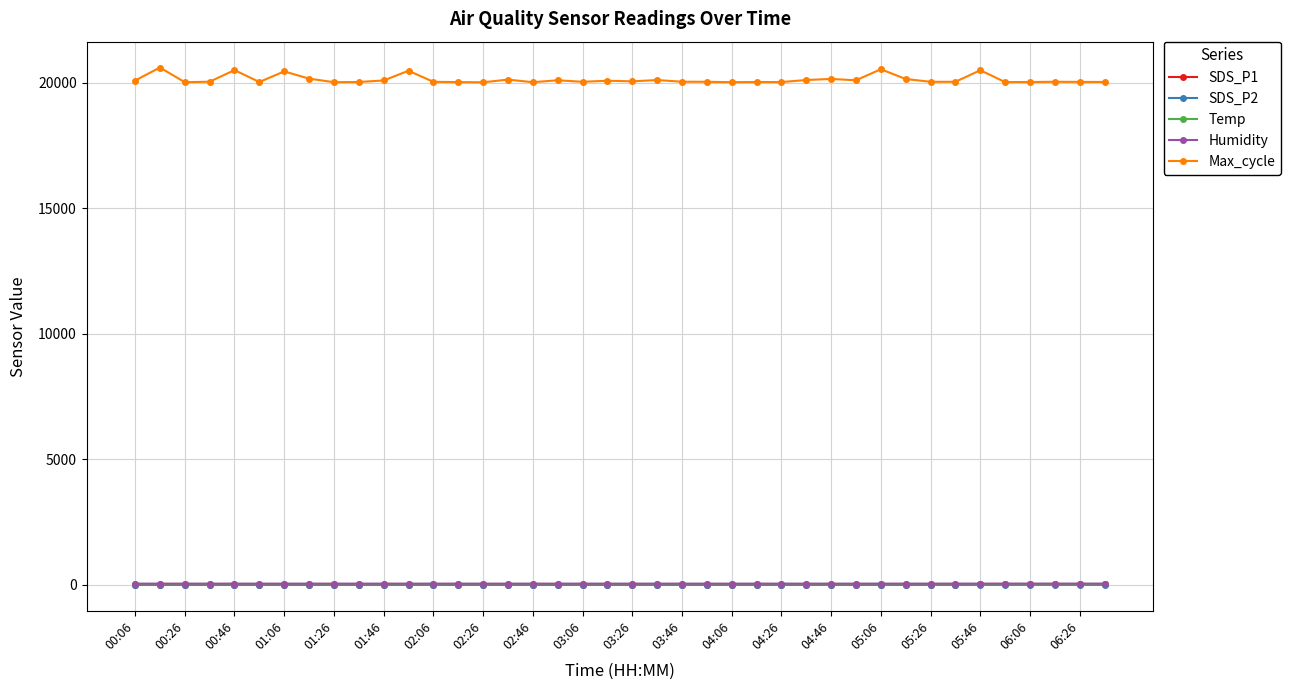

Which series has the largest total across all categories?

Max_cycle